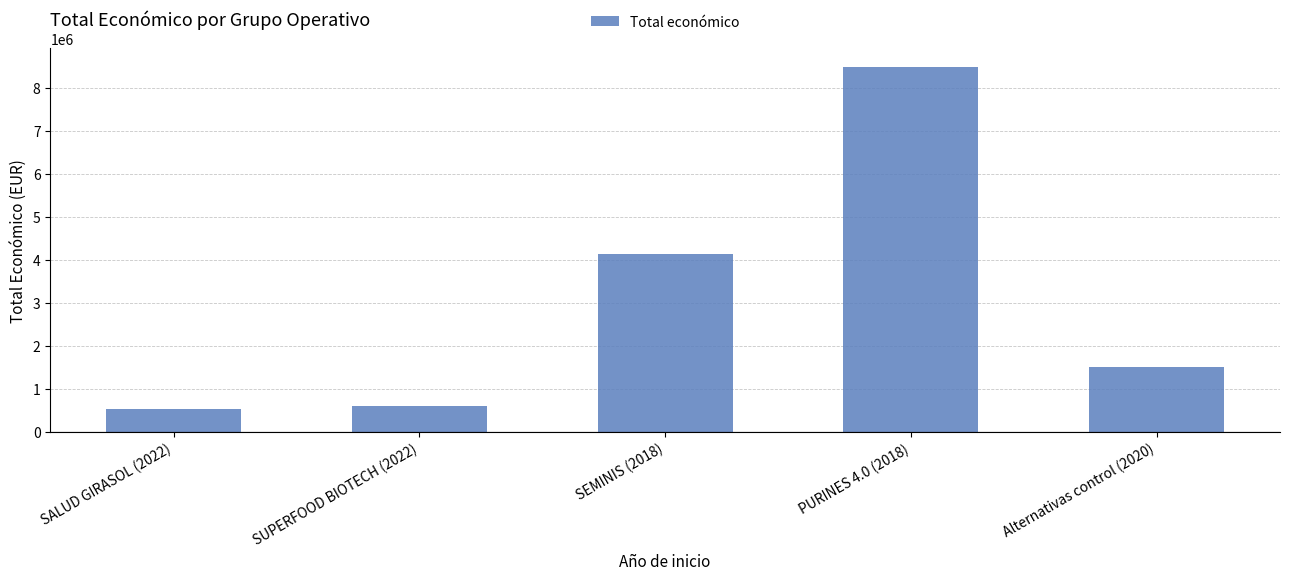

Reading right to left, transcribe all the data shown in this chart.

Alternativas control (2020)=1513726.0	PURINES 4.0 (2018)=8484999.0	SEMINIS (2018)=4139393.0	SUPERFOOD BIOTECH (2022)=593713.1	SALUD GIRASOL (2022)=533449.7